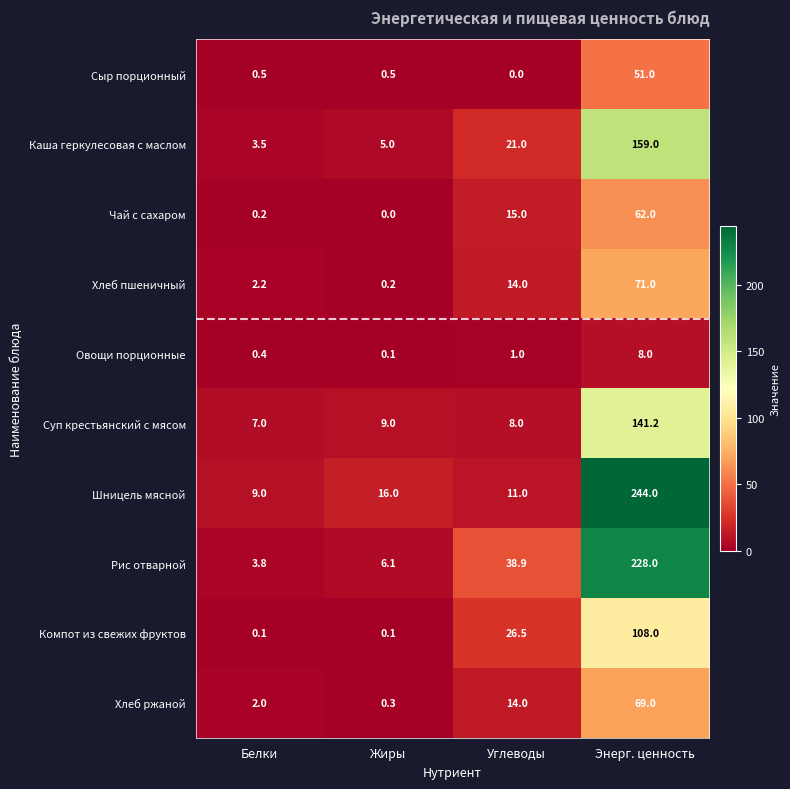

Is it true that Сыр порционный equals 0.8 at Жиры?

False